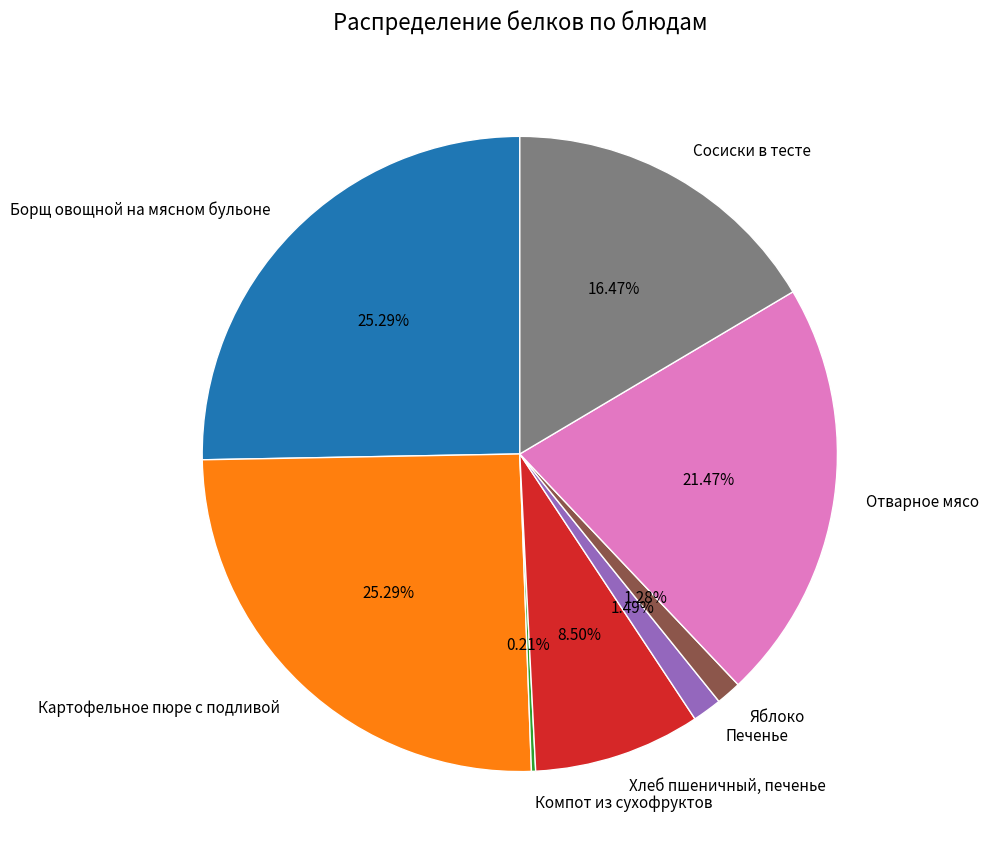

Does any single category account for the majority?

No